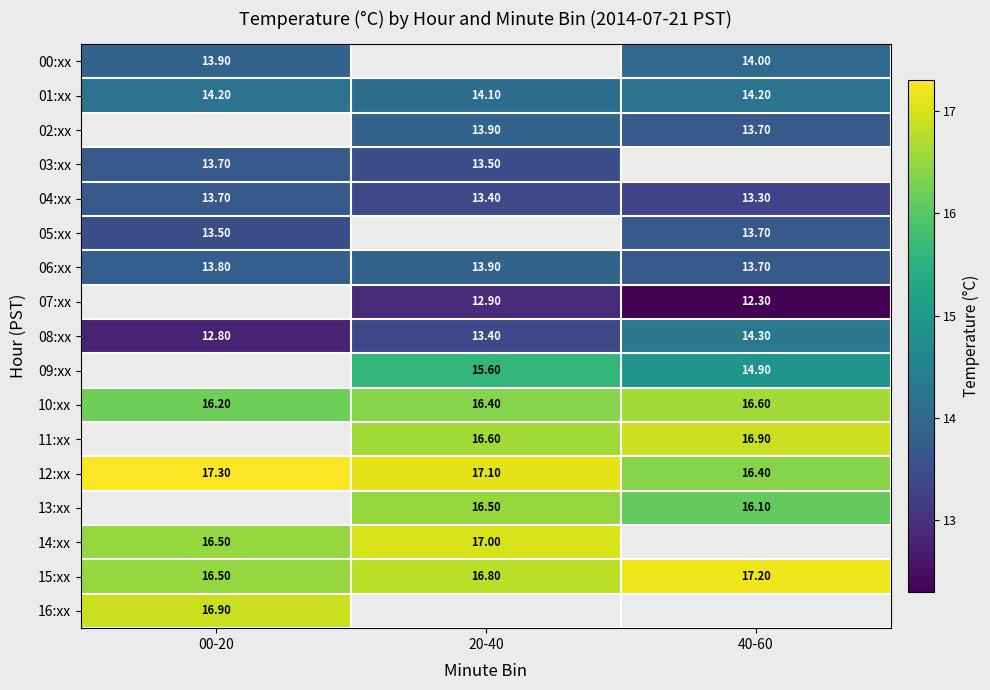

What is the maximum value shown in the chart?

17.3